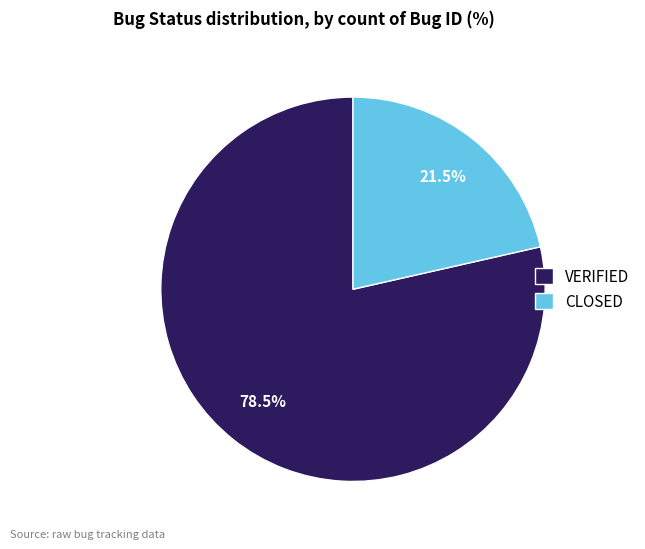

Which has a higher value, CLOSED or VERIFIED?

VERIFIED